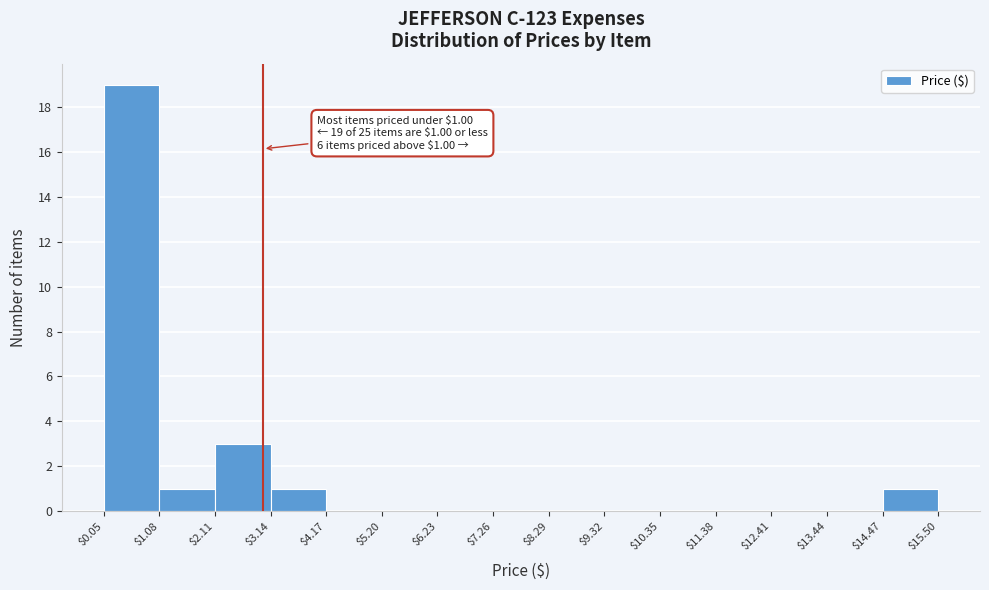

Over which range of the x-axis is the bar tallest?

$0.05 to $1.08